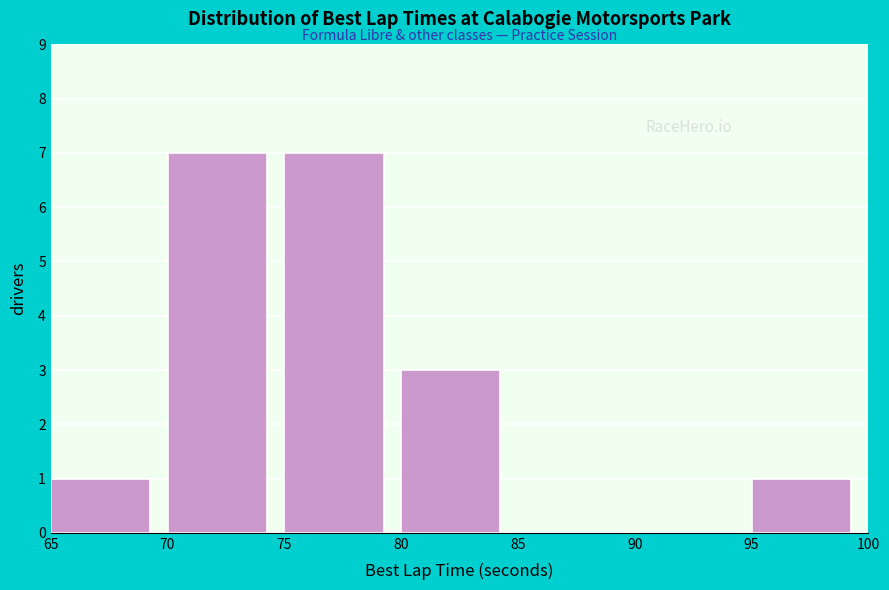

Reading left to right, transcribe this chart: for each bar, give the range it covers on the x-axis and its height. The values are not printed on the chart, so give them approximately, as read against the axis.

65 to 70: 1
70 to 75: 7
75 to 80: 7
80 to 85: 3
85 to 90: 0
90 to 95: 0
95 to 100: 1